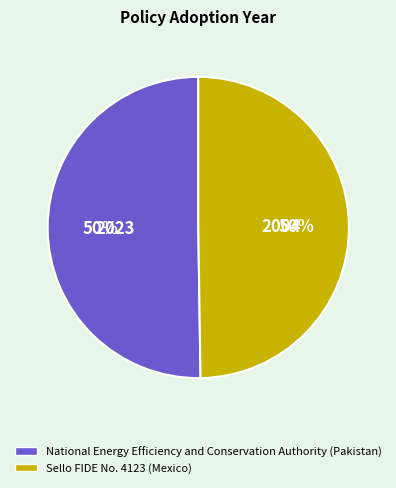

What percentage is the National Energy Efficiency and Conservation Authority (Pakistan) slice, to the nearest percent?

50%